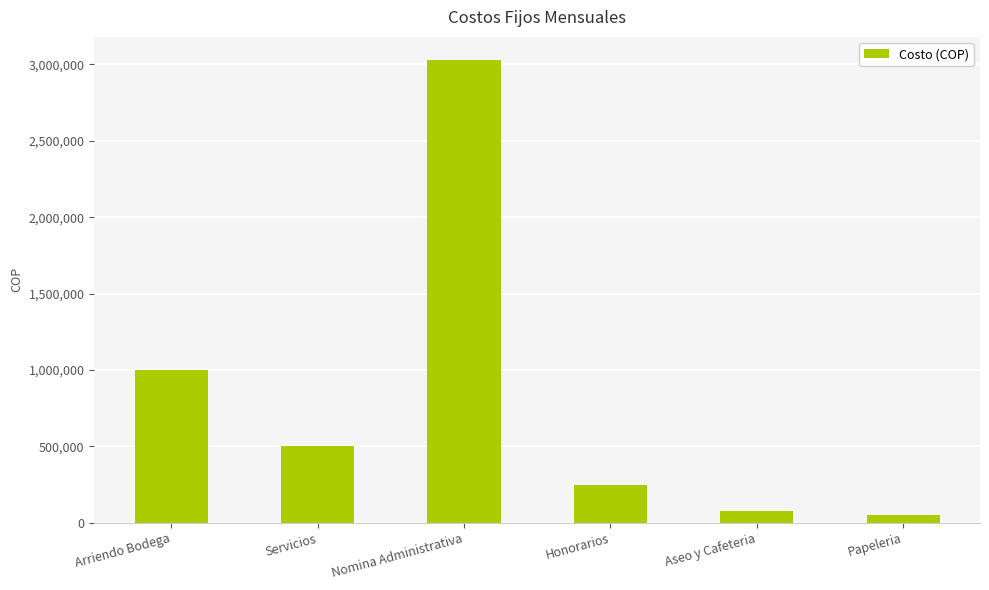

What is the maximum value shown in the chart?

3029153.4